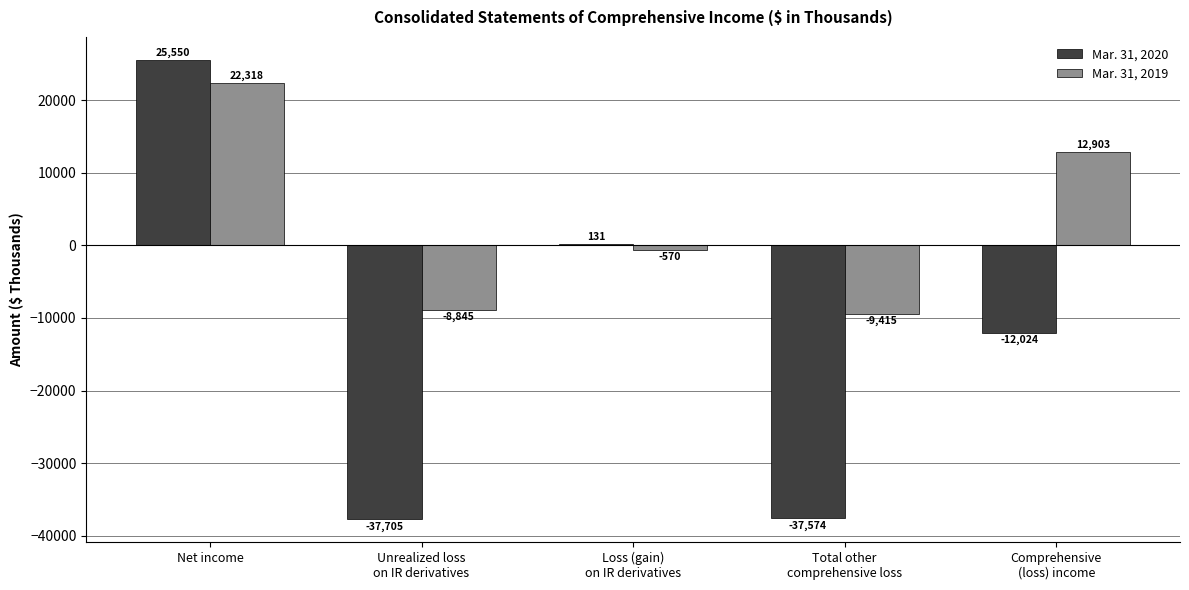

Where does the Mar. 31, 2020 series first go above -12024?

Net income